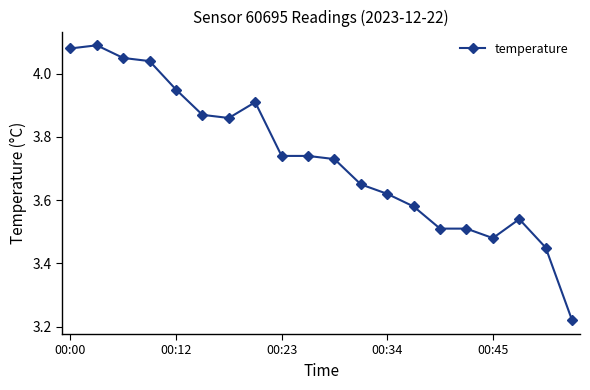

Count the number of categories in the chart.

20